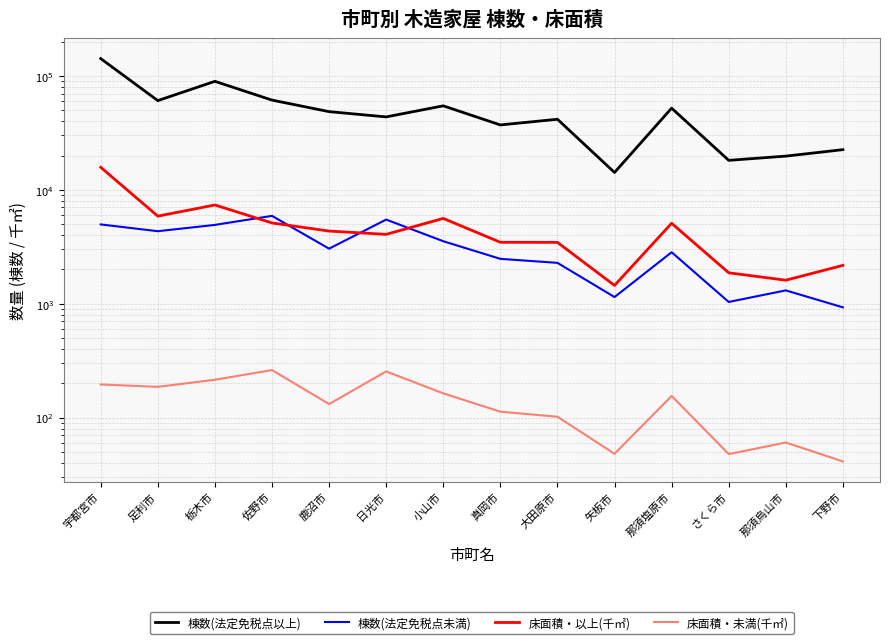

In 棟数(法定免税点未満), how many points are lower than both neighbors (excluding endpoints)?

4